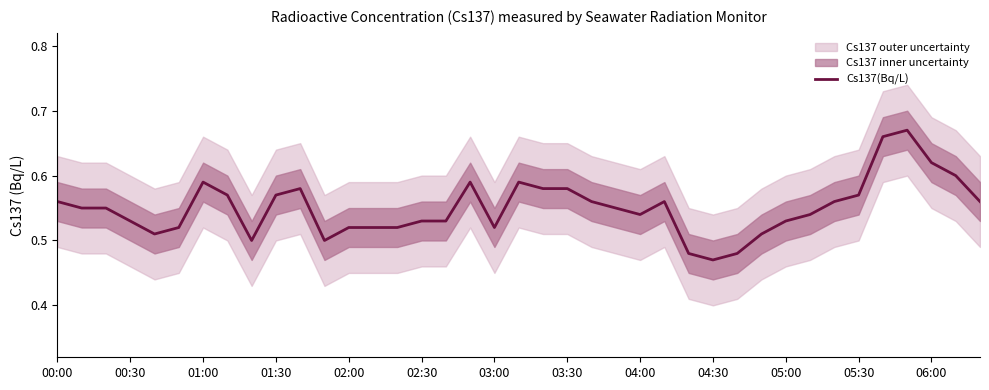

Does the chart have visible grid lines?

No